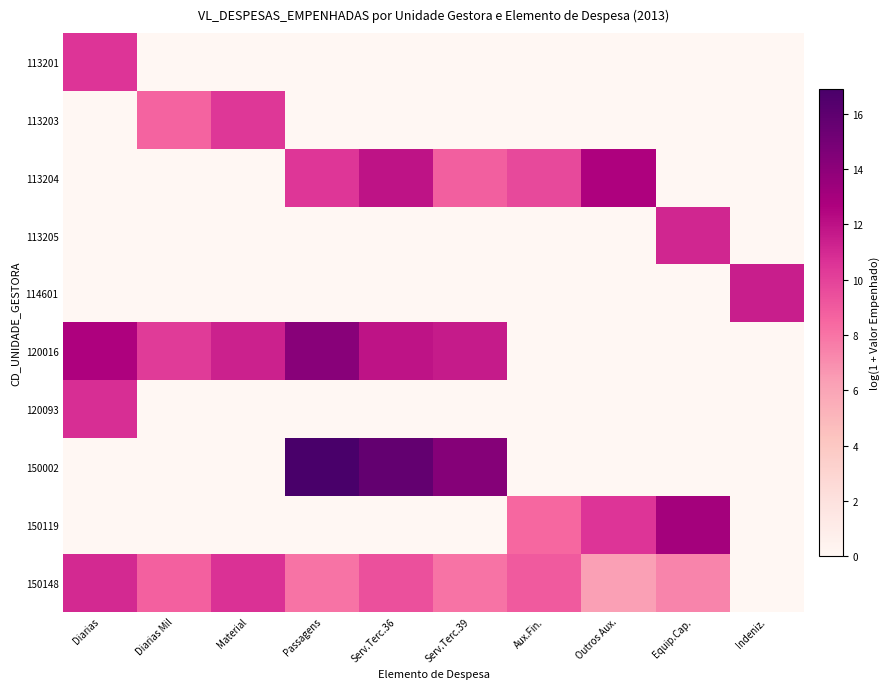

What is the difference between the highest and lowest values at Aux.Fin.?

9.6